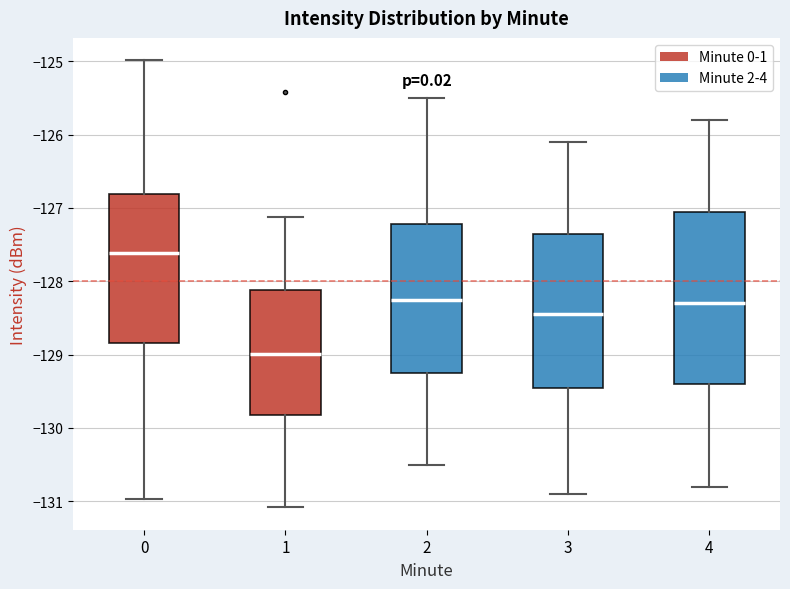

Which box is the tallest, from its lower edge to its upper edge?

4